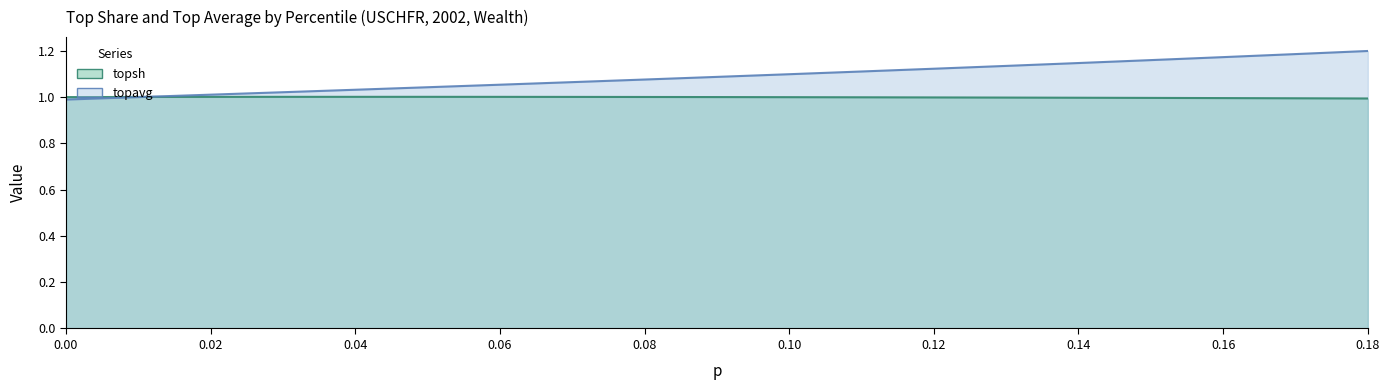

How many lines are shown in the chart?

2